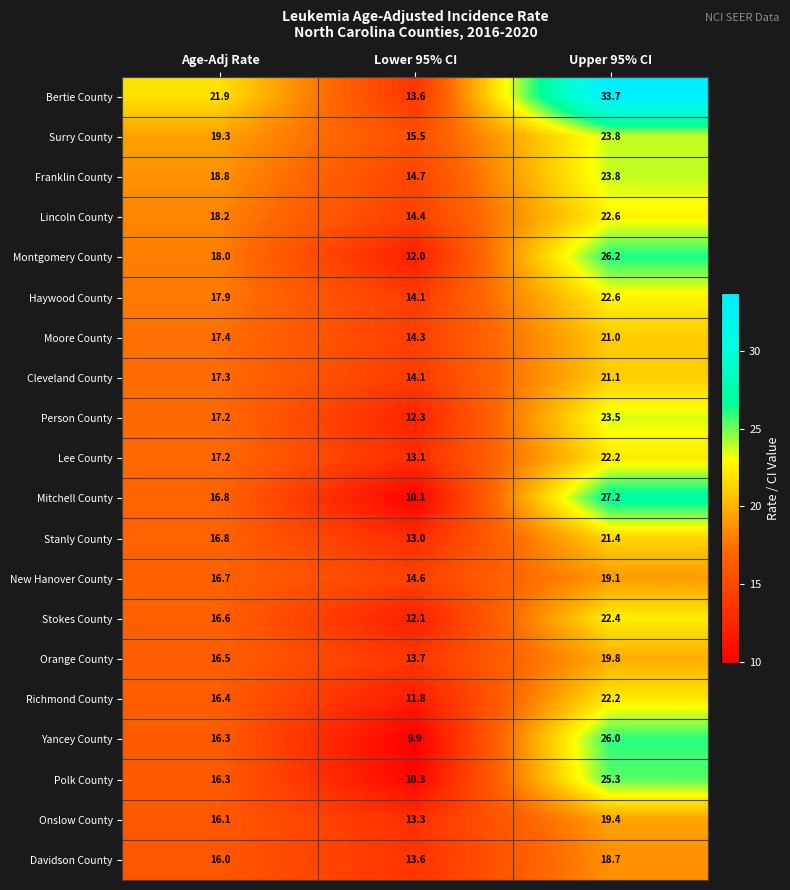

Between Lower 95% CI and Upper 95% CI, which series saw the biggest shift?

Bertie County